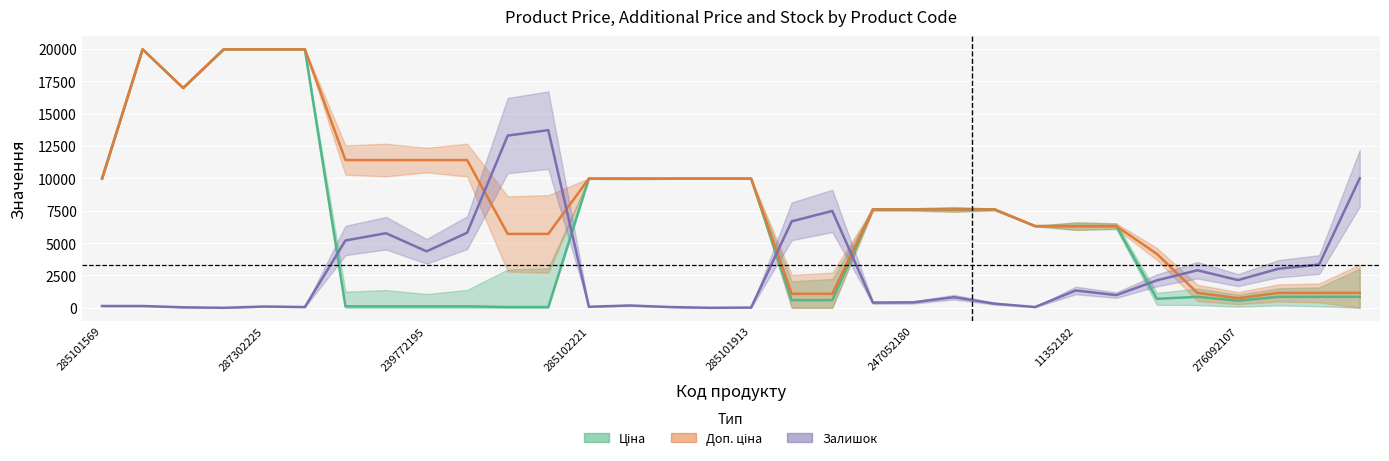

What is the value of the Залишок point at the 15th from the left?

60.0